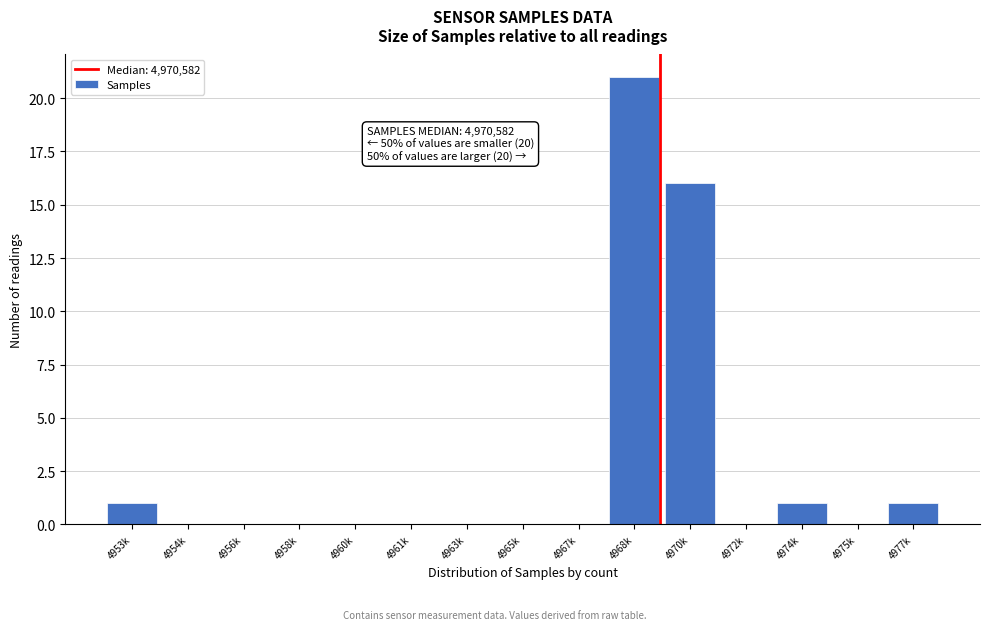

Reading right to left, transcribe all the data shown in this chart.

4977k=1	4975k=0	4974k=1	4972k=0	4970k=16	4968k=21	4967k=0	4965k=0	4963k=0	4961k=0	4960k=0	4958k=0	4956k=0	4954k=0	4953k=1